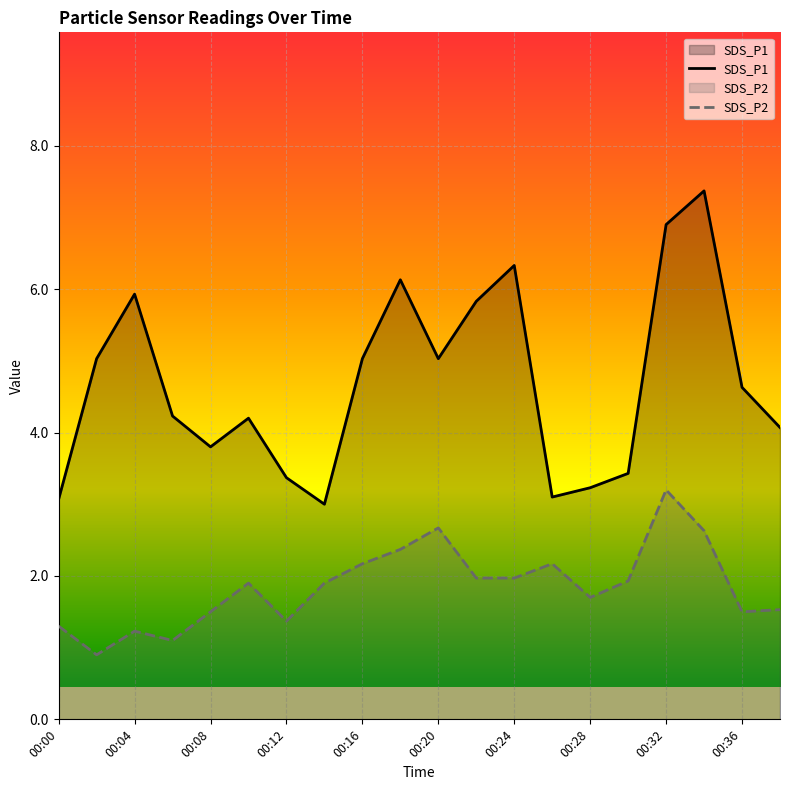

Reading right to left, transcribe all the data shown in this chart.

SDS_P1: 00:38=4.1	00:36=4.6	00:34=7.4	00:32=6.9	00:30=3.4	00:28=3.2	00:26=3.1	00:24=6.3	00:22=5.8	00:20=5.0	00:18=6.1	00:16=5.0	00:14=3.0	00:12=3.4	00:10=4.2	00:08=3.8	00:06=4.2	00:04=5.9	00:02=5.0	00:00=3.1
SDS_P2: 00:38=1.5	00:36=1.5	00:34=2.6	00:32=3.2	00:30=1.9	00:28=1.7	00:26=2.2	00:24=2.0	00:22=2.0	00:20=2.7	00:18=2.4	00:16=2.2	00:14=1.9	00:12=1.4	00:10=1.9	00:08=1.5	00:06=1.1	00:04=1.2	00:02=0.9	00:00=1.3